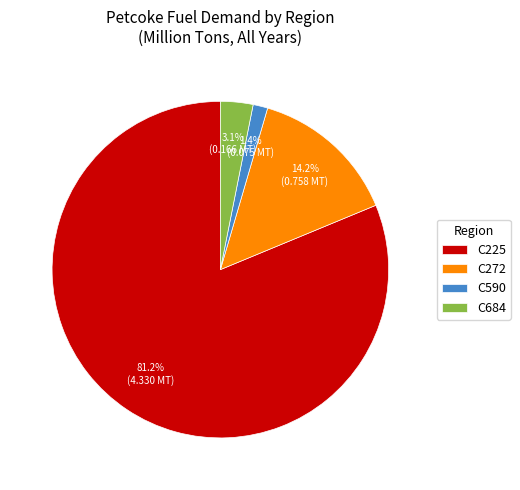

Count the number of slices in the pie.

4